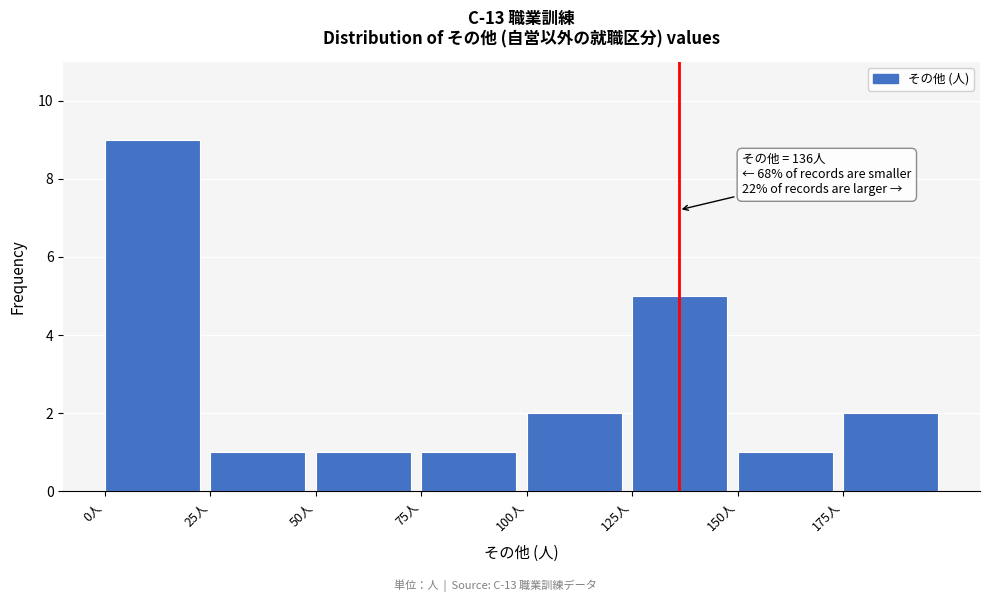

Over which range of the x-axis is the bar tallest?

0 to 25